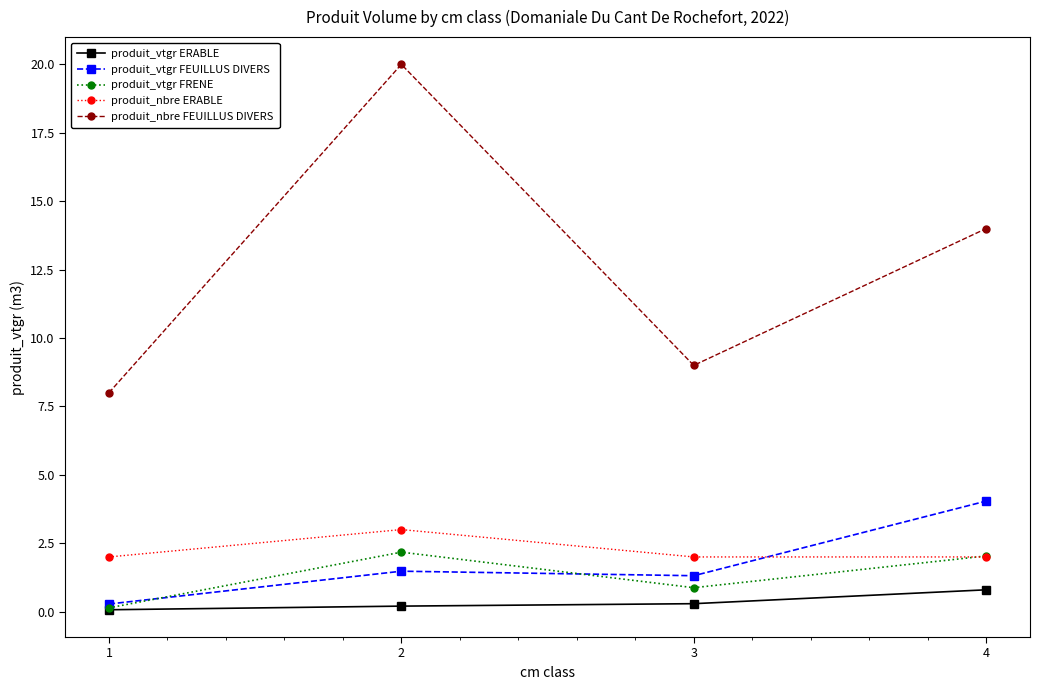

What is the maximum value shown in the chart?

20.0